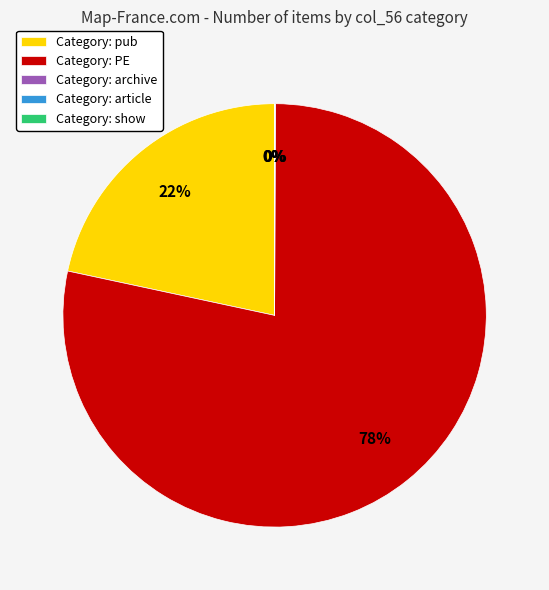

Is it true that Category: pub is 22% of the pie?

True